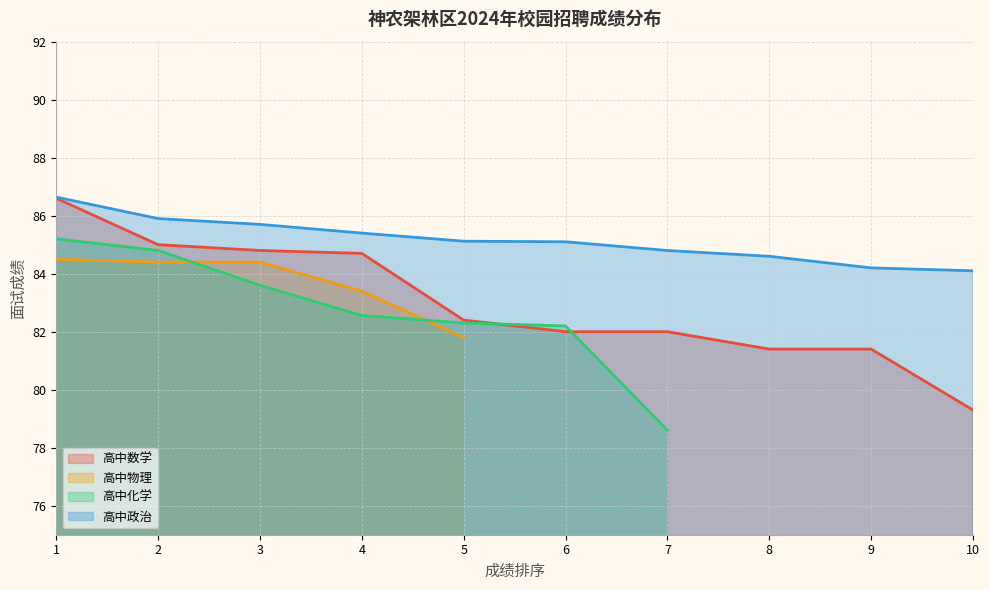

Which series has the largest total across all categories?

高中政治